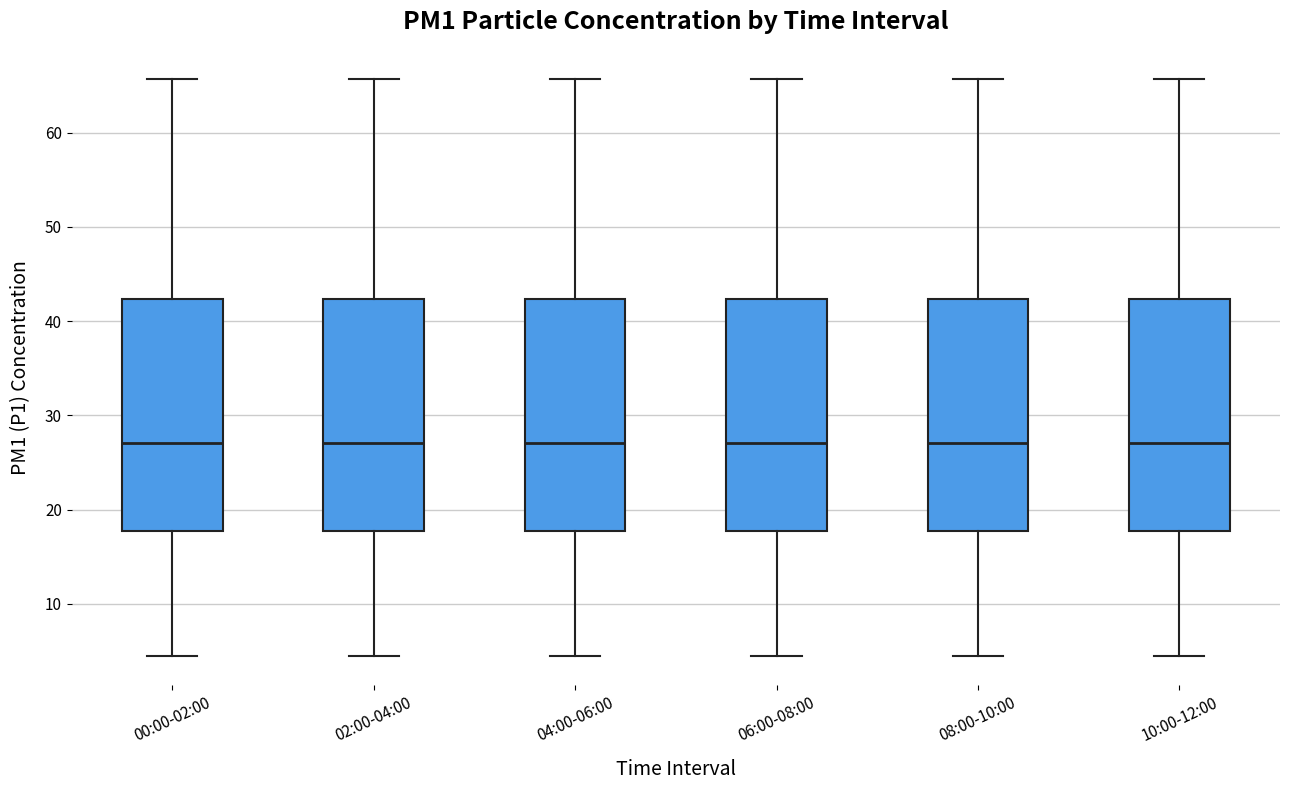

Reading left to right, transcribe this box plot: for each box, give where its median line is, the range the box spans, and where its two whiskers end, as read against the y-axis. The values are not printed on the chart, so give them approximately, as read against the axis.

00:00-02:00: median 27, box 18 to 42, whiskers 4 to 66
02:00-04:00: median 27, box 18 to 42, whiskers 4 to 66
04:00-06:00: median 27, box 18 to 42, whiskers 4 to 66
06:00-08:00: median 27, box 18 to 42, whiskers 4 to 66
08:00-10:00: median 27, box 18 to 42, whiskers 4 to 66
10:00-12:00: median 27, box 18 to 42, whiskers 4 to 66